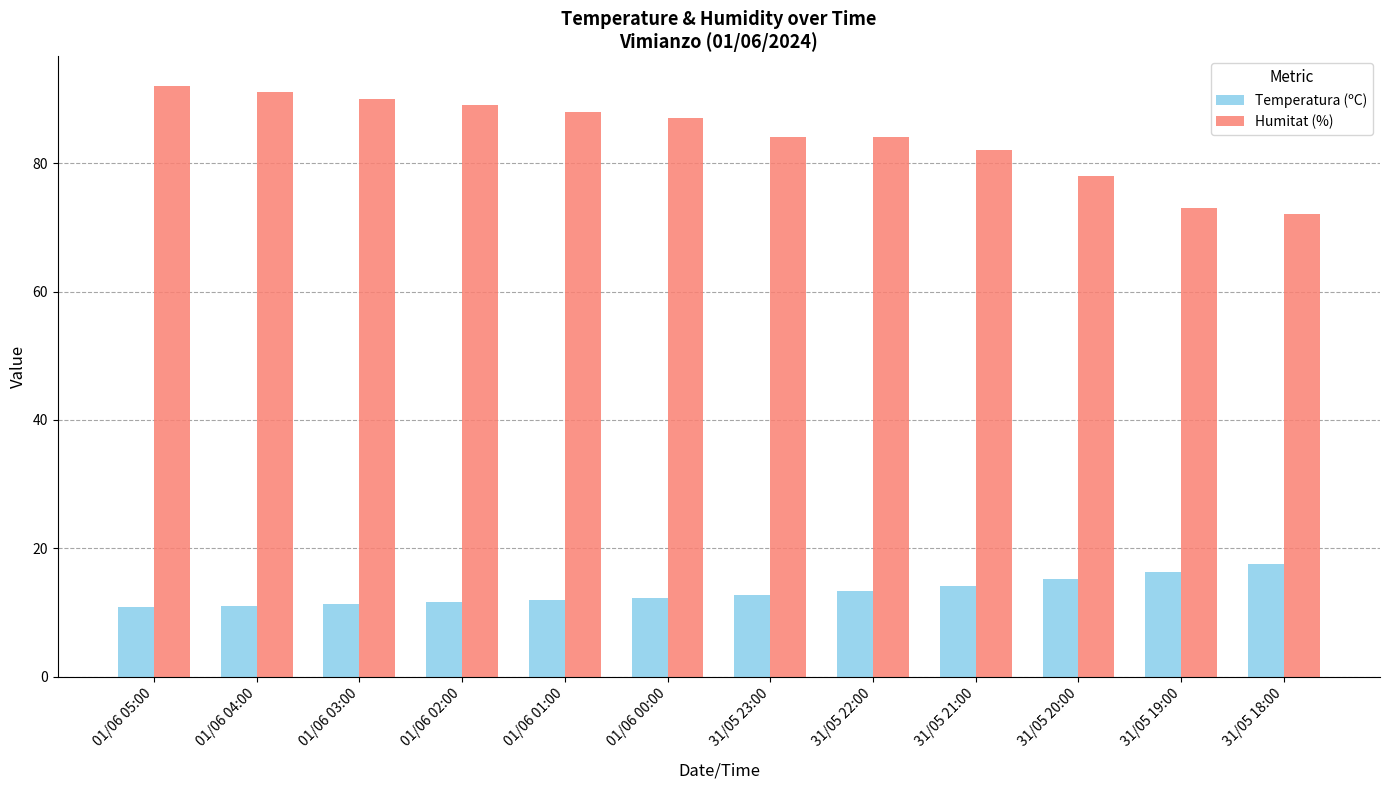

What is the sum of the Humitat (%) values at 01/06 01:00 and 01/06 00:00?

175.0